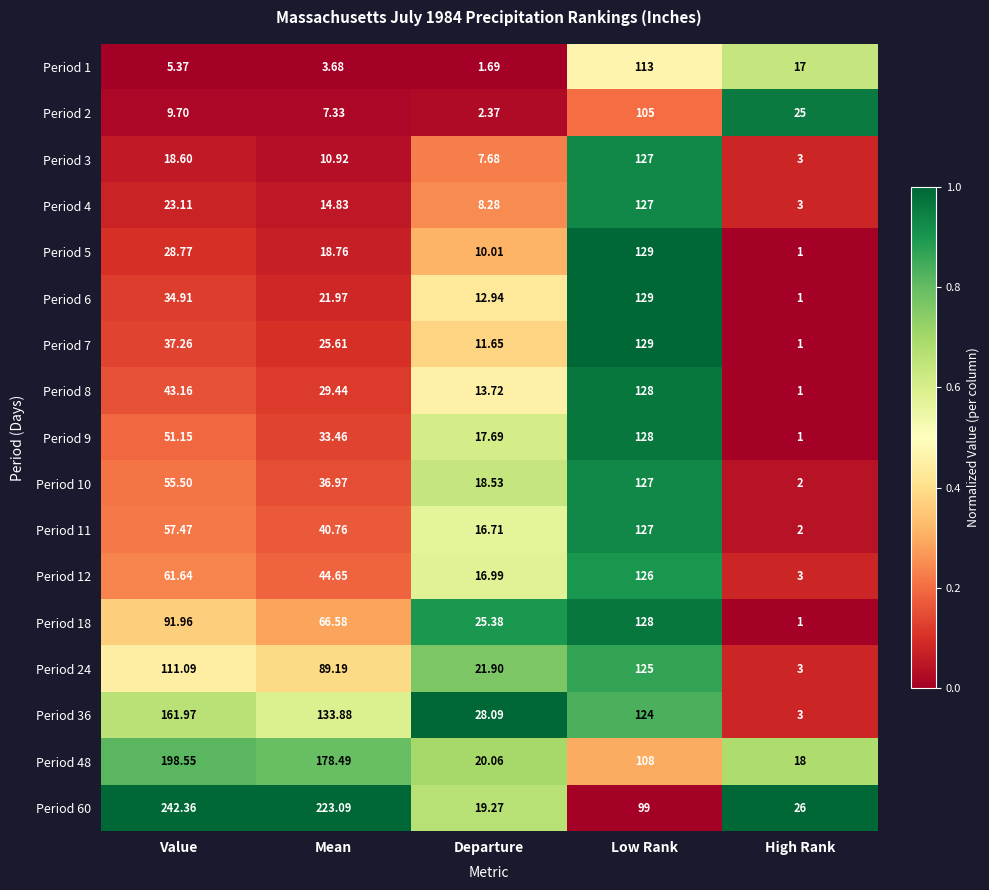

Is the value of Period 12 at Departure greater than the value of Period 4 at Low Rank?

No